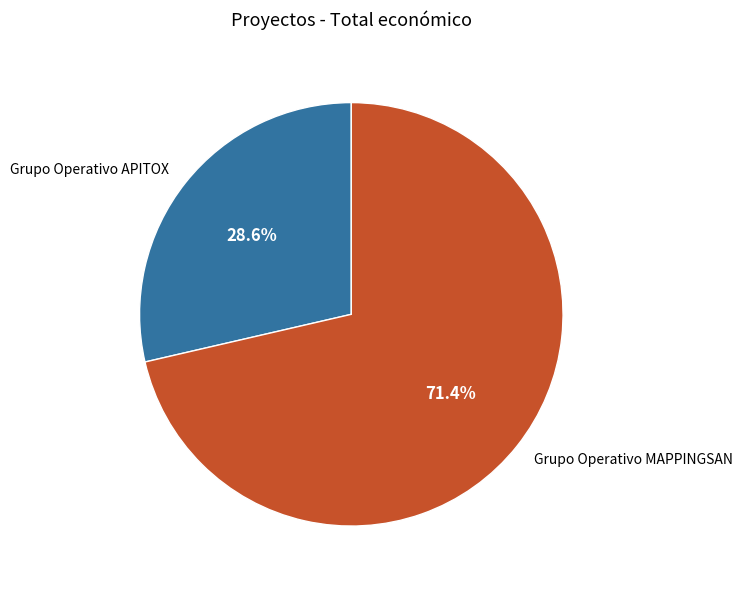

To the nearest percent, what is the difference between the largest and smallest slice percentages?

43%